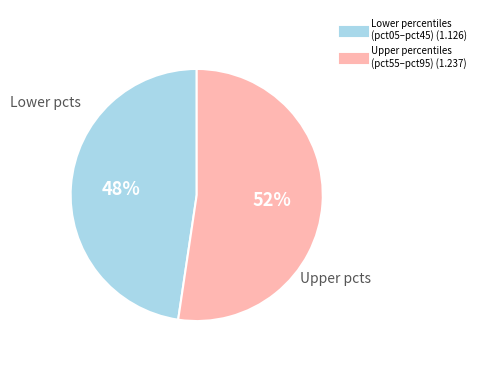

Is there any slice that represents more than half of the pie?

Yes